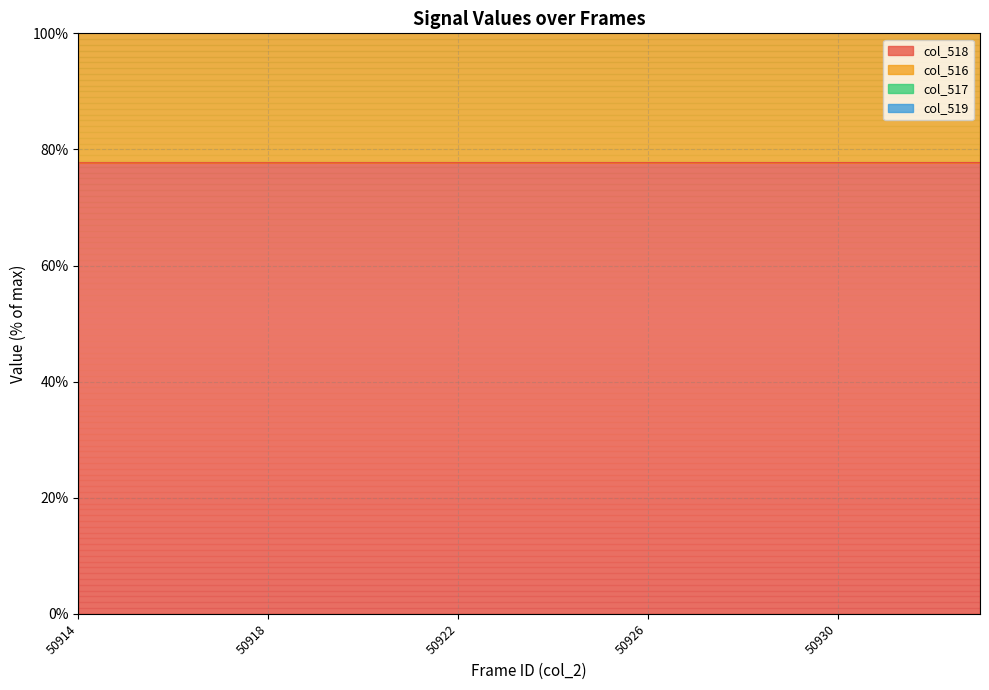

What is the maximum value for col_518?

77.7